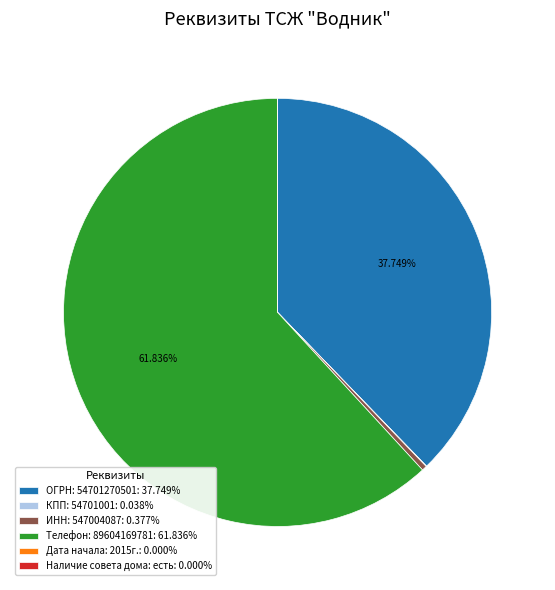

Is there any slice that represents more than half of the pie?

Yes